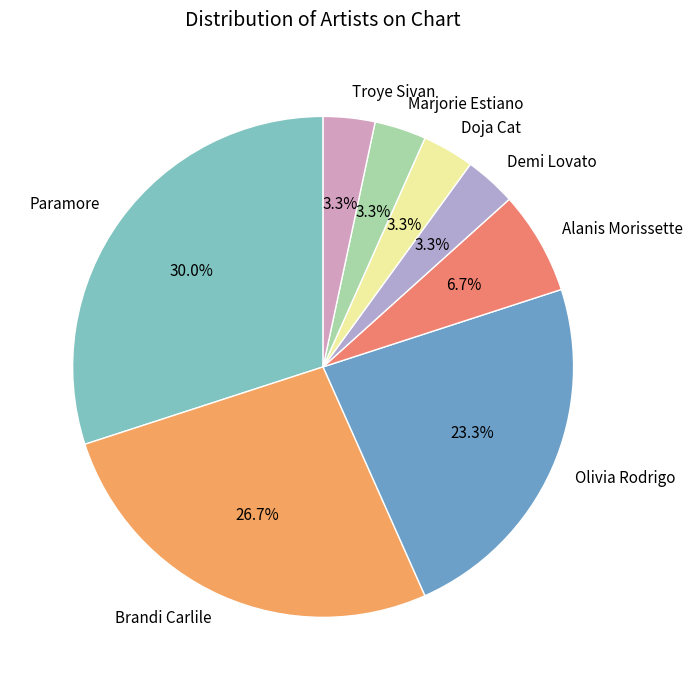

What percentage do Marjorie Estiano and Alanis Morissette together represent?

10.0%